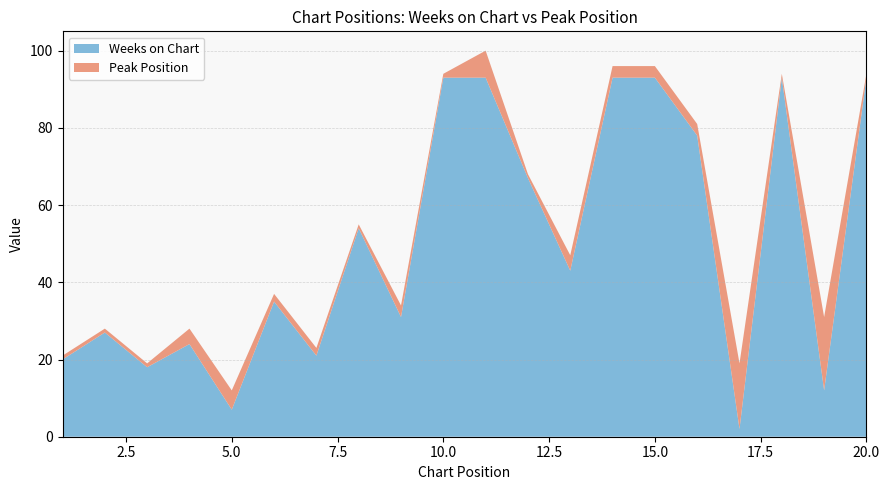

Reading right to left, transcribe all the data shown in this chart.

Weeks on Chart: 20=93	19=12	18=93	17=2	16=78	15=93	14=93	13=43	12=67	11=93	10=93	9=31	8=54	7=21	6=35	5=7	4=24	3=18	2=27	1=20
Peak Position: 20=1	19=19	18=1	17=17	16=3	15=3	14=3	13=4	12=1	11=7	10=1	9=3	8=1	7=2	6=2	5=5	4=4	3=1	2=1	1=1